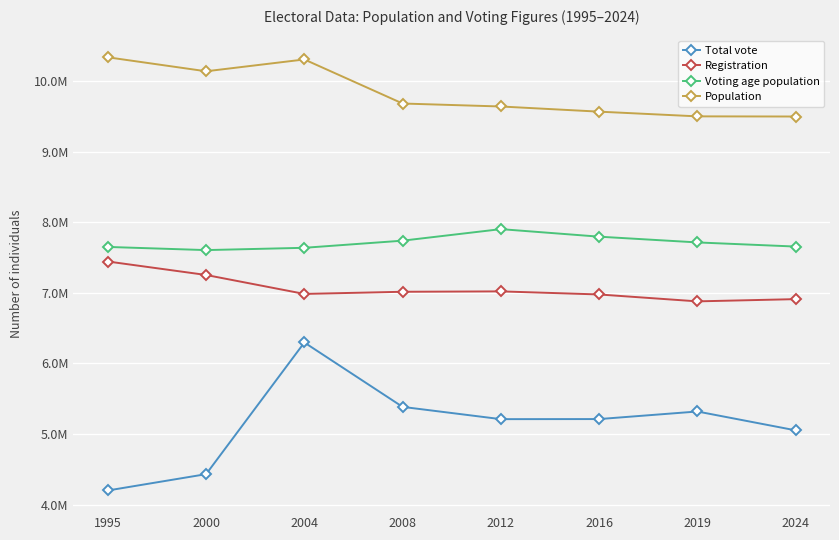

What is the highest value of the Registration series?

7445800